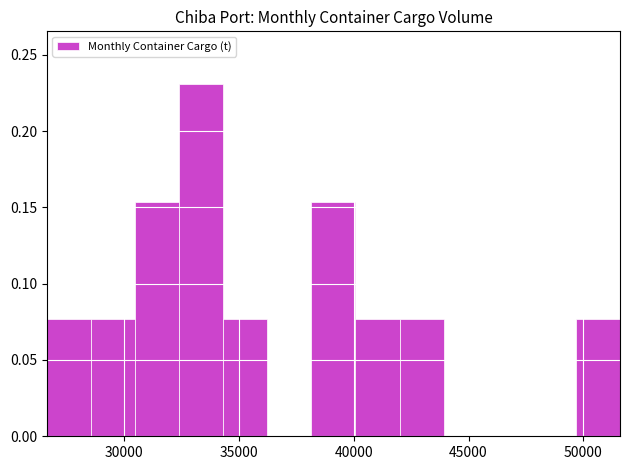

Around what value on the x-axis is the tallest bar? Give the approximate position of its centre, as read against the axis.

33500